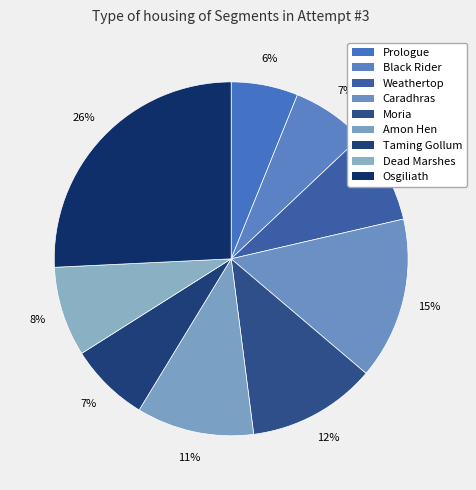

How many slices are in this pie chart?

9